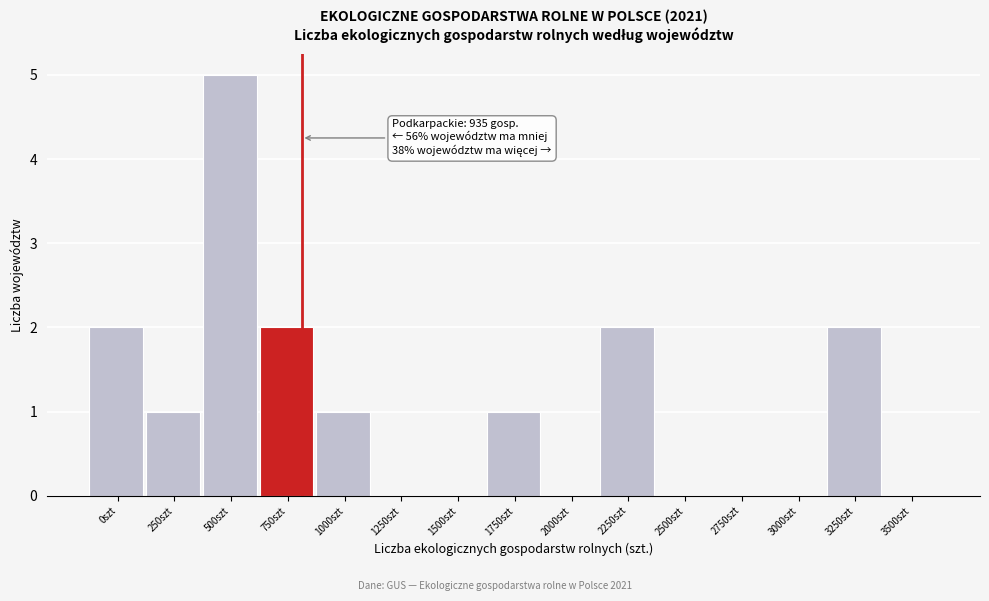

Reading left to right, list all the values displayed in this chart.

0szt=2	250szt=1	500szt=5	750szt=2	1000szt=1	1250szt=0	1500szt=0	1750szt=1	2000szt=0	2250szt=2	2500szt=0	2750szt=0	3000szt=0	3250szt=2	3500szt=0